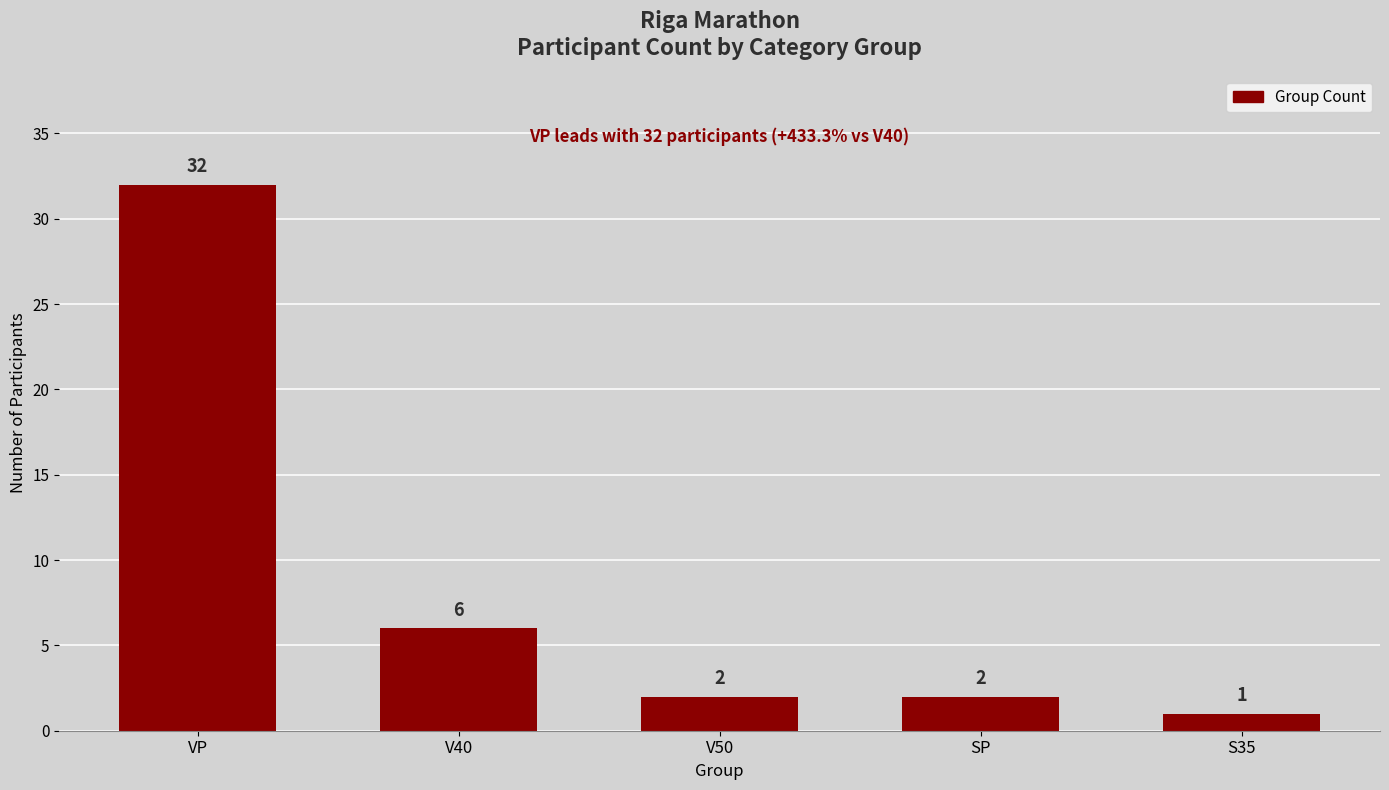

How many data points does each series have?

5